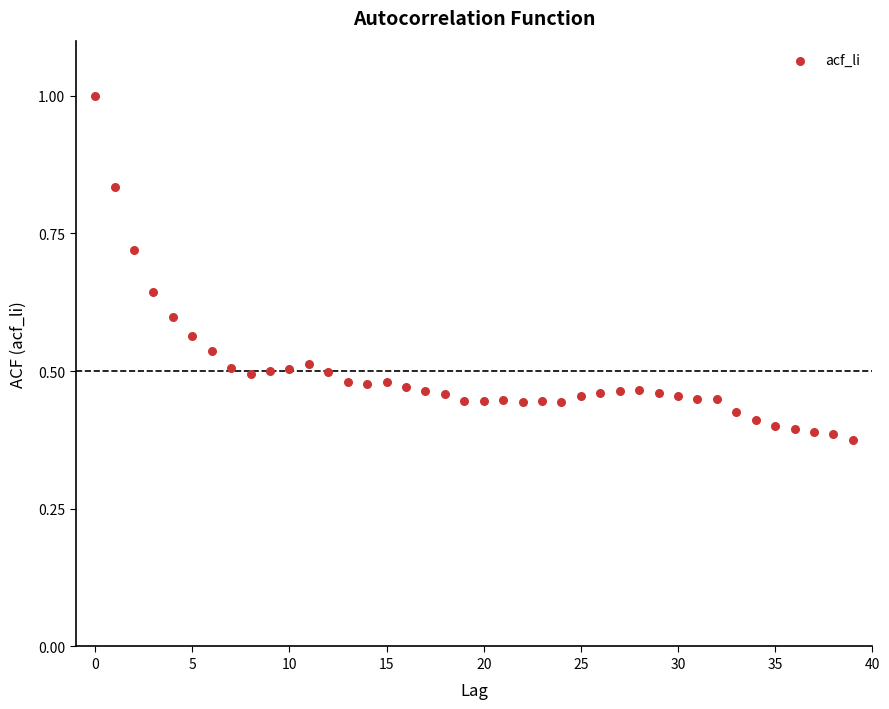

How many points are shown in the scatter plot?

40